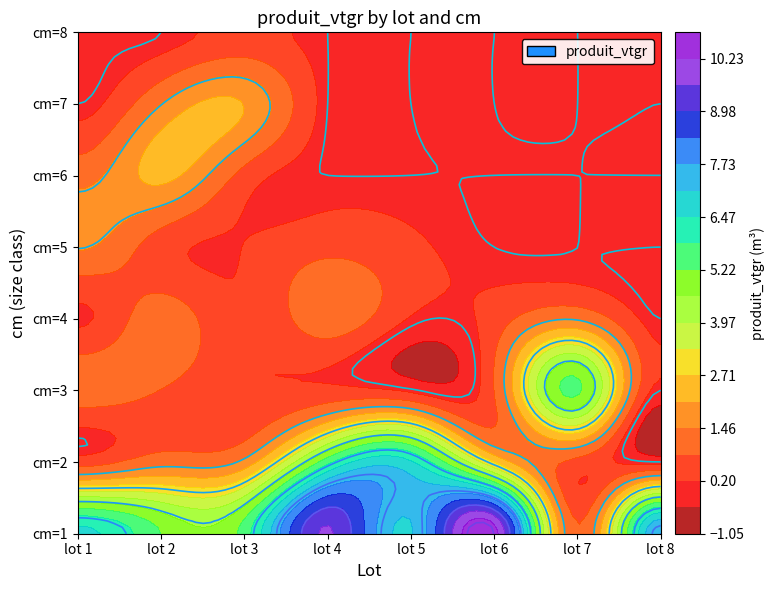

What is the spread (max minus min) of values at 5?

7.0